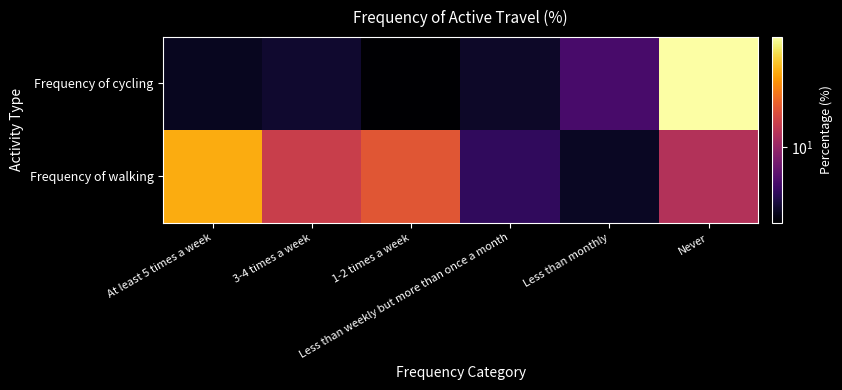

Rank the series by their maximum value, from highest to lowest.

Frequency of cycling, Frequency of walking